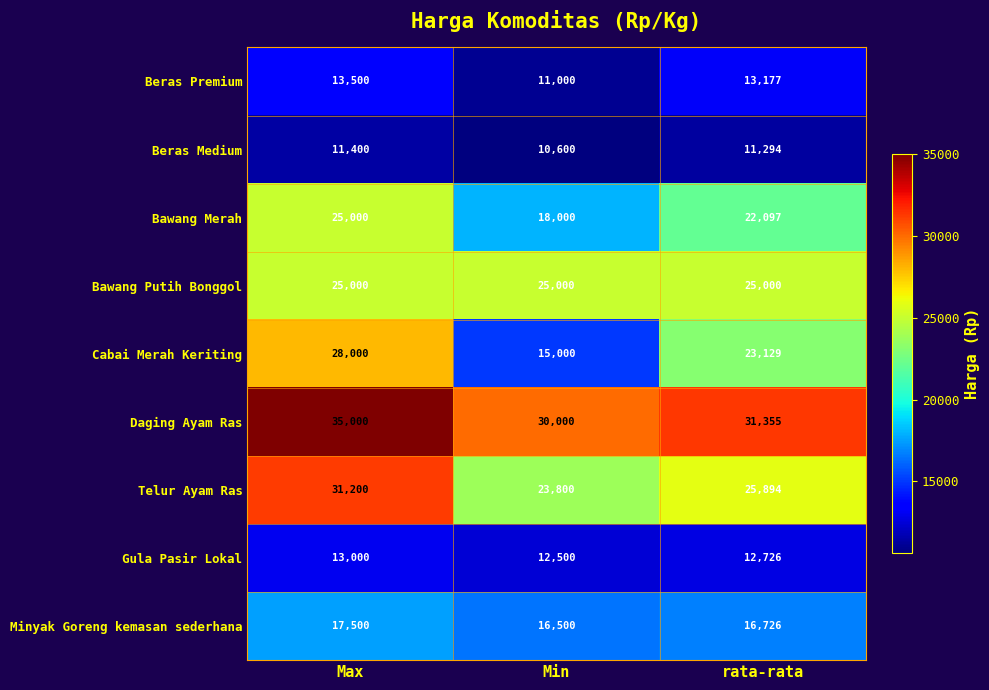

What is the greatest value displayed?

35000